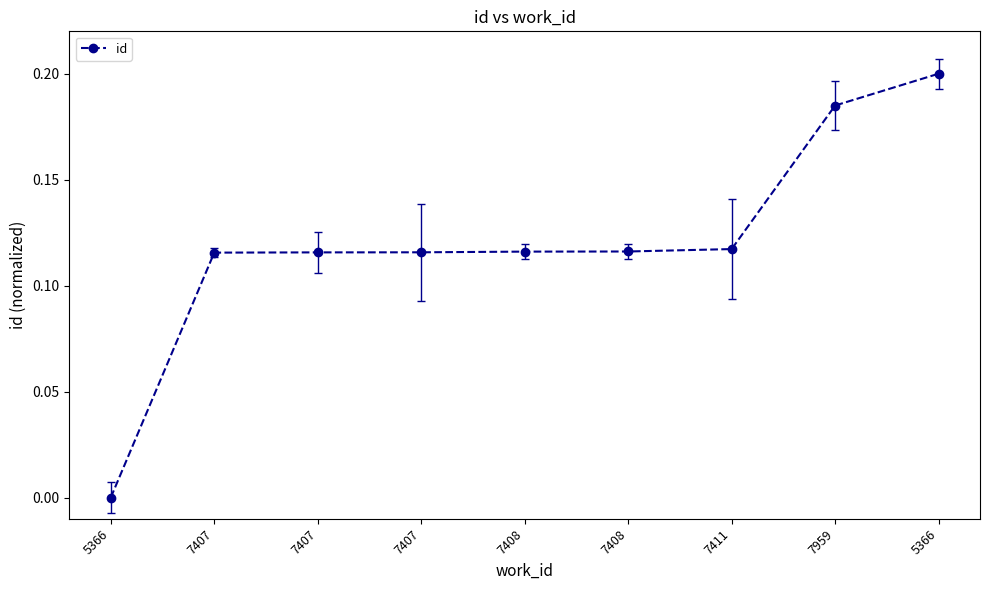

What is the sum of the values at 7407 and 7408?

0.2